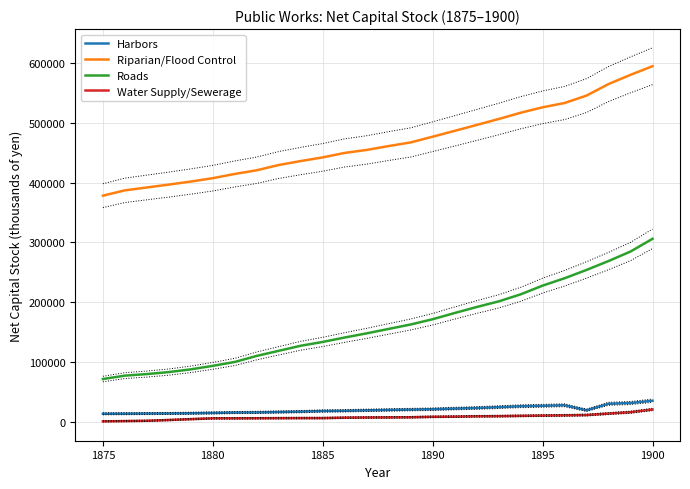

True or false: Riparian/Flood Control and Roads cross at least once.

False